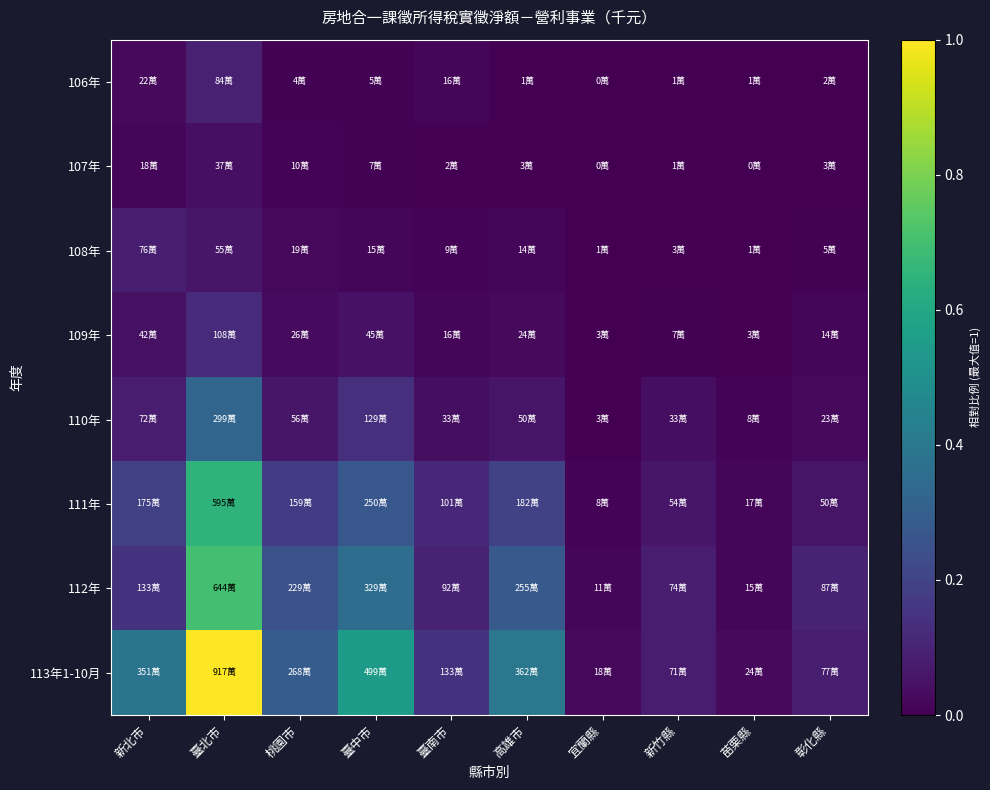

Reading left to right, extract all data points from this chart.

106年: 新北市=0.0	臺北市=0.1	桃園市=0.0	臺中市=0.0	臺南市=0.0	高雄市=0.0	宜蘭縣=0.0	新竹縣=0.0	苗栗縣=0.0	彰化縣=0.0
107年: 新北市=0.0	臺北市=0.0	桃園市=0.0	臺中市=0.0	臺南市=0.0	高雄市=0.0	宜蘭縣=0.0	新竹縣=0.0	苗栗縣=0.0	彰化縣=0.0
108年: 新北市=0.1	臺北市=0.1	桃園市=0.0	臺中市=0.0	臺南市=0.0	高雄市=0.0	宜蘭縣=0.0	新竹縣=0.0	苗栗縣=0.0	彰化縣=0.0
109年: 新北市=0.0	臺北市=0.1	桃園市=0.0	臺中市=0.0	臺南市=0.0	高雄市=0.0	宜蘭縣=0.0	新竹縣=0.0	苗栗縣=0.0	彰化縣=0.0
110年: 新北市=0.1	臺北市=0.3	桃園市=0.1	臺中市=0.1	臺南市=0.0	高雄市=0.1	宜蘭縣=0.0	新竹縣=0.0	苗栗縣=0.0	彰化縣=0.0
111年: 新北市=0.2	臺北市=0.6	桃園市=0.2	臺中市=0.3	臺南市=0.1	高雄市=0.2	宜蘭縣=0.0	新竹縣=0.1	苗栗縣=0.0	彰化縣=0.1
112年: 新北市=0.1	臺北市=0.7	桃園市=0.2	臺中市=0.4	臺南市=0.1	高雄市=0.3	宜蘭縣=0.0	新竹縣=0.1	苗栗縣=0.0	彰化縣=0.1
113年1-10月: 新北市=0.4	臺北市=1.0	桃園市=0.3	臺中市=0.5	臺南市=0.1	高雄市=0.4	宜蘭縣=0.0	新竹縣=0.1	苗栗縣=0.0	彰化縣=0.1